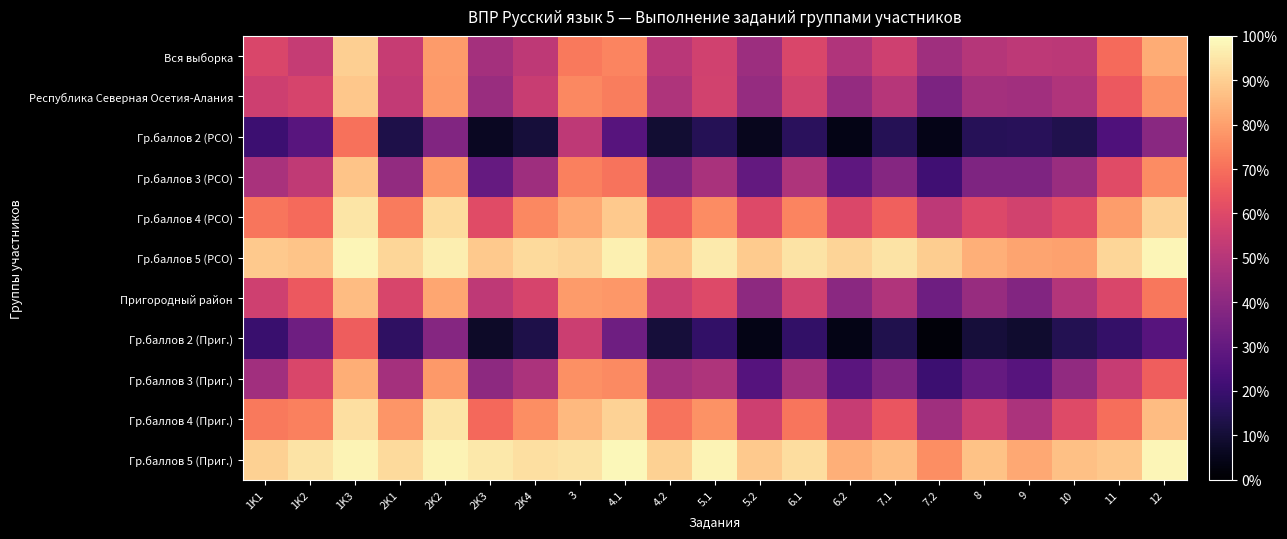

Reading left to right, extract all data points from this chart.

Вся выборка: 1K1=58.9	1K2=53.8	1K3=90.1	2K1=54.0	2K2=79.2	2K3=46.0	2K4=52.1	3=72.1	4.1=74.6	4.2=51.1	5.1=56.6	5.2=43.8	6.1=58.8	6.2=48.7	7.1=56.1	7.2=44.8	8=49.7	9=51.9	10=51.4	11=68.8	12=82.5
Республика Северная Осетия-Алания: 1K1=55.5	1K2=58.0	1K3=88.7	2K1=52.8	2K2=78.8	2K3=43.0	2K4=54.5	3=75.1	4.1=73.0	4.2=48.2	5.1=56.9	5.2=42.5	6.1=57.0	6.2=41.8	7.1=50.2	7.2=36.2	8=45.9	9=45.0	10=48.5	11=64.8	12=77.6
Гр.баллов 2 (РСО): 1K1=20.6	1K2=27.2	1K3=70.7	2K1=13.0	2K2=37.4	2K3=6.6	2K4=10.8	3=52.1	4.1=26.7	4.2=9.8	5.1=14.9	5.2=5.5	6.1=16.1	6.2=4.1	7.1=15.2	7.2=4.5	8=15.5	9=16.0	10=14.0	11=24.8	12=39.3
Гр.баллов 3 (РСО): 1K1=47.1	1K2=52.7	1K3=87.8	2K1=41.6	2K2=78.3	2K3=30.2	2K4=44.2	3=73.8	4.1=71.1	4.2=37.5	5.1=46.9	5.2=29.8	6.1=48.4	6.2=28.6	7.1=38.5	7.2=21.3	8=36.4	9=36.5	10=43.0	11=60.7	12=75.9
Гр.баллов 4 (РСО): 1K1=71.3	1K2=69.1	1K3=94.8	2K1=72.4	2K2=92.8	2K3=60.6	2K4=75.2	3=82.0	4.1=88.7	4.2=66.1	5.1=75.9	5.2=60.1	6.1=74.4	6.2=59.4	7.1=66.6	7.2=51.9	8=59.6	9=56.9	10=60.9	11=79.5	12=90.8
Гр.баллов 5 (РСО): 1K1=88.8	1K2=87.7	1K3=98.3	2K1=91.4	2K2=96.9	2K3=89.0	2K4=92.3	3=91.1	4.1=97.2	4.2=88.3	5.1=95.9	5.2=89.2	6.1=94.3	6.2=91.3	7.1=94.2	7.2=89.8	8=83.3	9=81.1	10=80.1	11=91.5	12=98.1
Пригородный район: 1K1=56.2	1K2=64.5	1K3=86.1	2K1=58.4	2K2=81.5	2K3=52.0	2K4=58.1	3=79.0	4.1=78.2	4.2=54.9	5.1=59.9	5.2=40.3	6.1=56.4	6.2=39.8	7.1=48.6	7.2=32.5	8=42.7	9=37.6	10=49.6	11=58.9	12=71.8
Гр.баллов 2 (Приг.): 1K1=19.6	1K2=32.8	1K3=65.7	2K1=17.5	2K2=38.4	2K3=7.5	2K4=12.9	3=55.2	4.1=32.8	4.2=10.9	5.1=18.1	5.2=4.0	6.1=18.1	6.2=4.0	7.1=13.7	7.2=1.6	8=10.9	9=8.9	10=14.5	11=18.6	12=26.6
Гр.баллов 3 (Приг.): 1K1=45.3	1K2=58.6	1K3=82.9	2K1=45.9	2K2=78.8	2K3=40.4	2K4=47.5	3=76.9	4.1=75.6	4.2=45.5	5.1=48.3	5.2=26.2	6.1=46.0	6.2=27.5	7.1=37.0	7.2=20.7	8=30.2	9=26.8	10=41.4	11=53.9	12=66.3
Гр.баллов 4 (Приг.): 1K1=72.1	1K2=73.6	1K3=93.5	2K1=77.8	2K2=94.7	2K3=68.5	2K4=76.3	3=85.2	4.1=90.7	4.2=70.9	5.1=77.2	5.2=55.5	6.1=71.4	6.2=54.1	7.1=63.8	7.2=44.8	8=55.7	9=47.6	10=60.5	11=69.9	12=86.2
Гр.баллов 5 (Приг.): 1K1=90.3	1K2=94.4	1K3=97.8	2K1=92.4	2K2=98.0	2K3=95.3	2K4=93.6	3=94.3	4.1=98.5	4.2=90.3	5.1=97.8	5.2=89.0	6.1=93.0	6.2=83.3	7.1=86.4	7.2=76.3	8=87.3	9=82.0	10=86.8	11=88.6	12=98.2